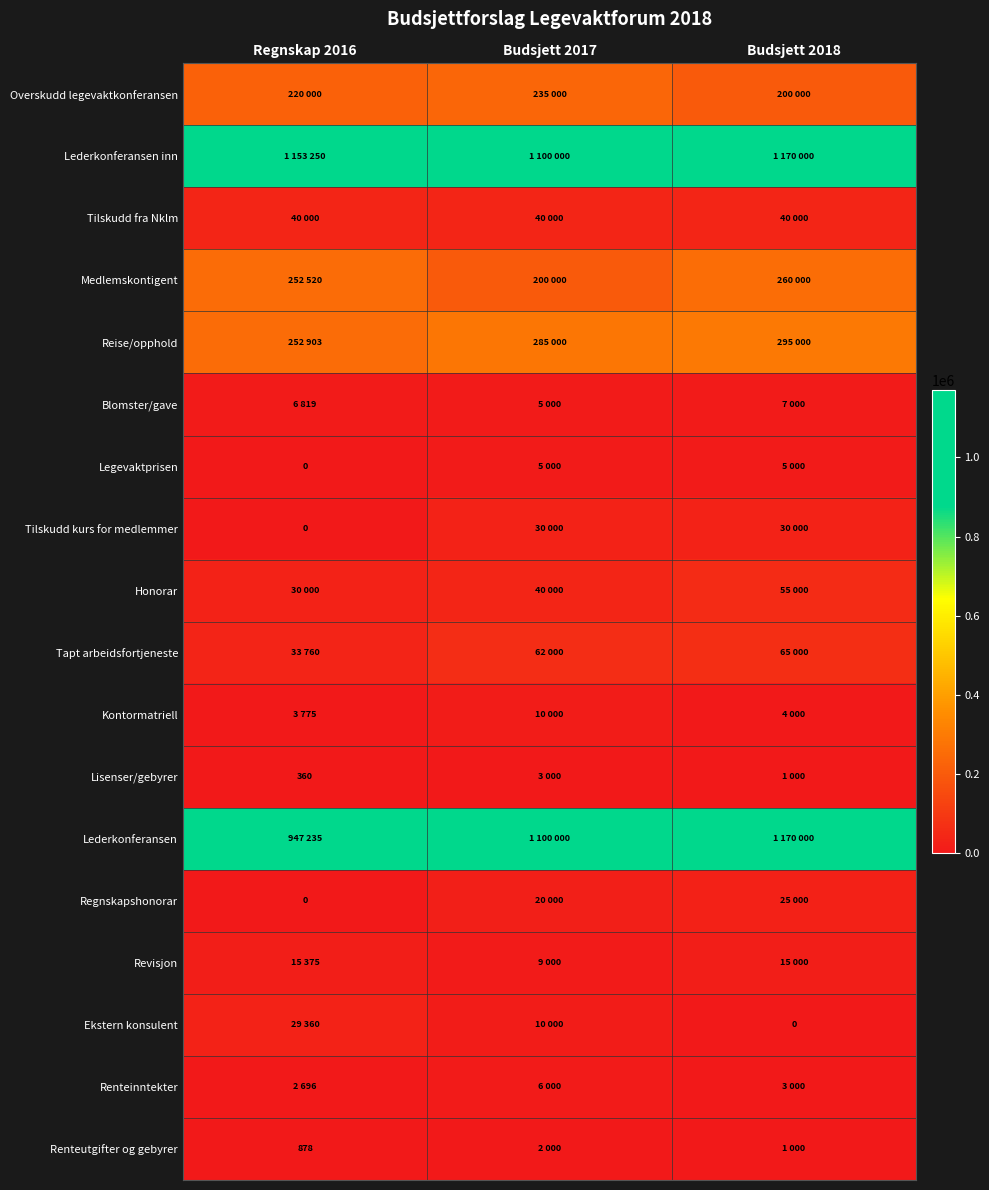

True or false: Renteutgifter og gebyrer has a value of 878 at Regnskap 2016.

True